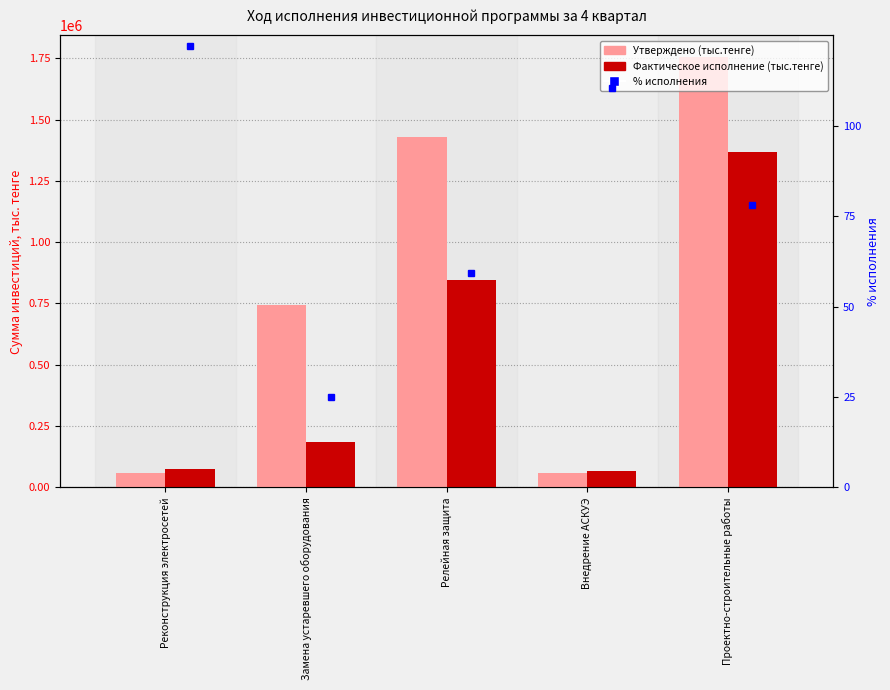

The value of Утверждено (тыс.тенге) at Релейная защита is 1428739.0. True or false?

True